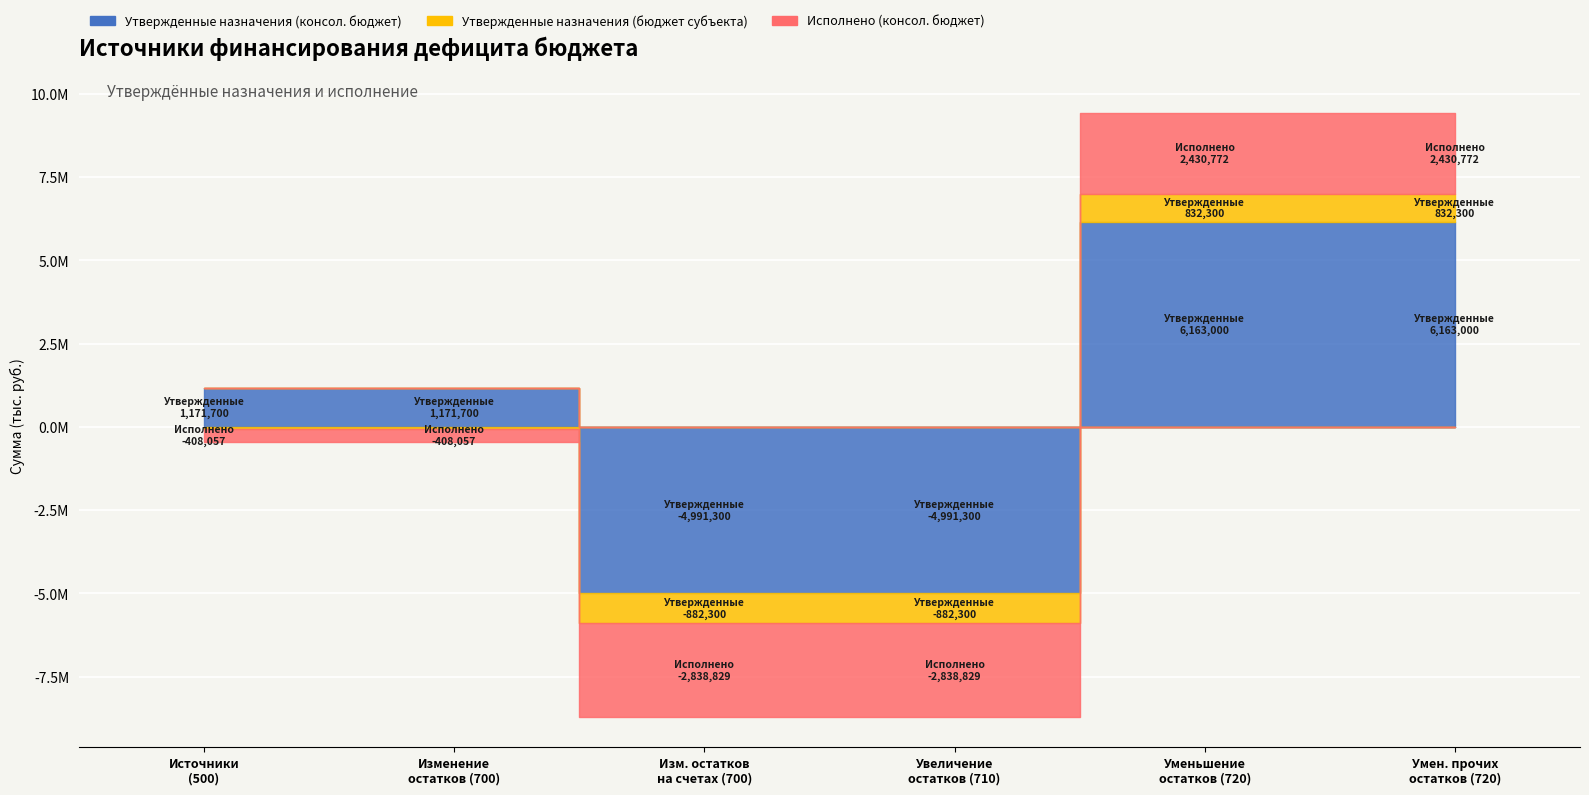

At which category is the sum across all series the highest?

720